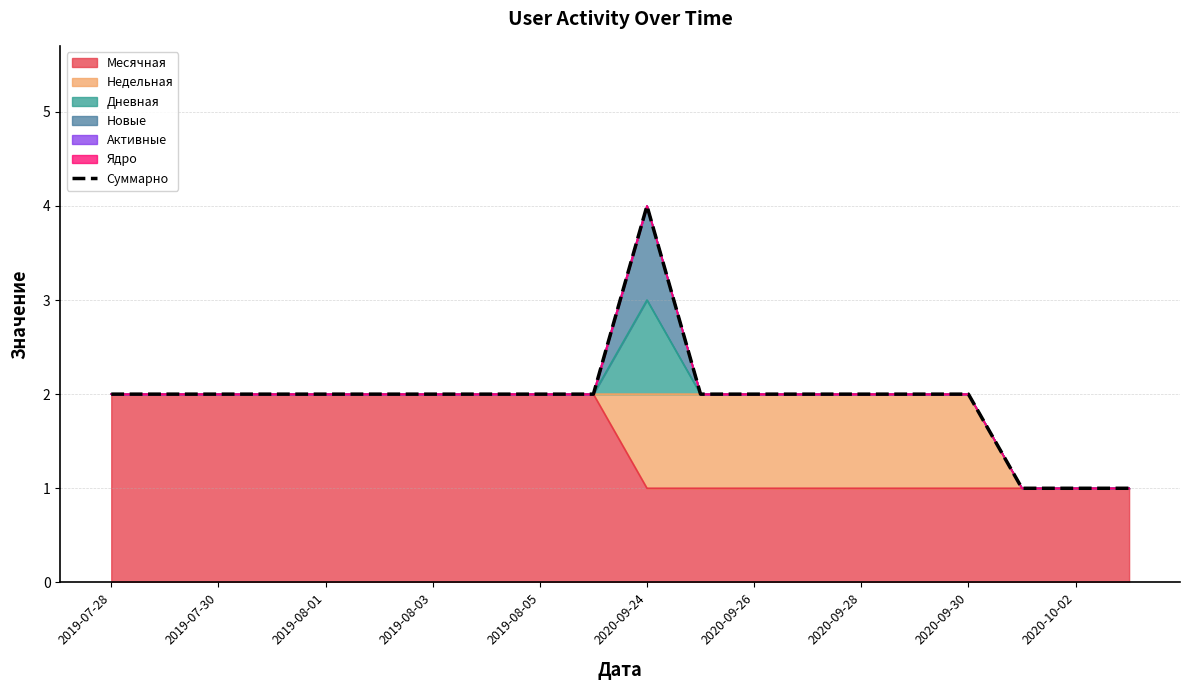

What is the average value?

2